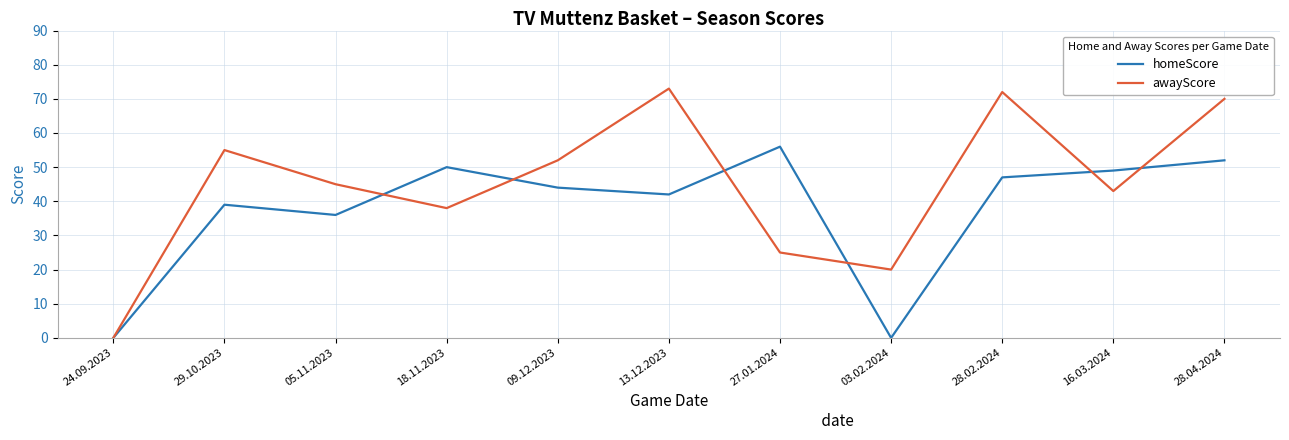

At which category does awayScore reach its first local peak?

29.10.2023